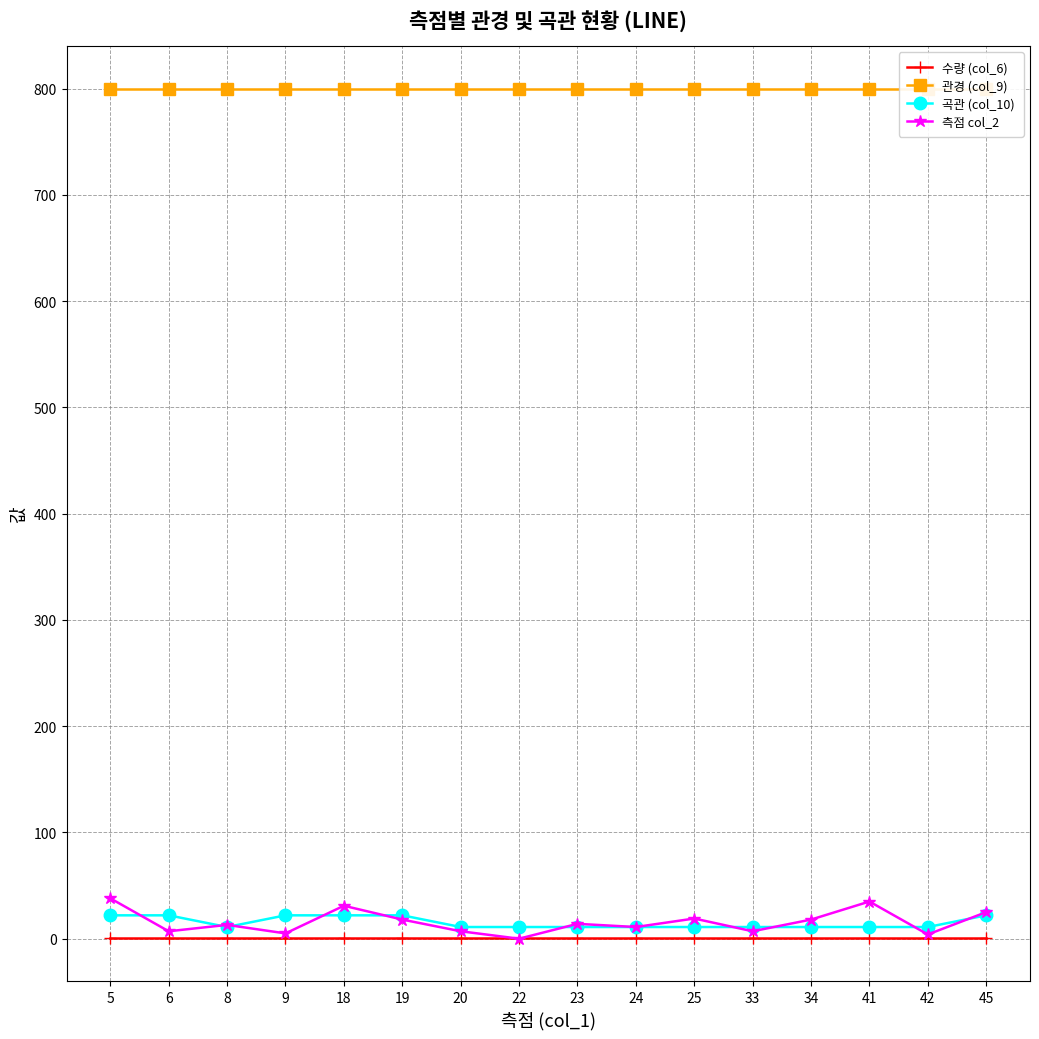

How many lines are shown in the chart?

4